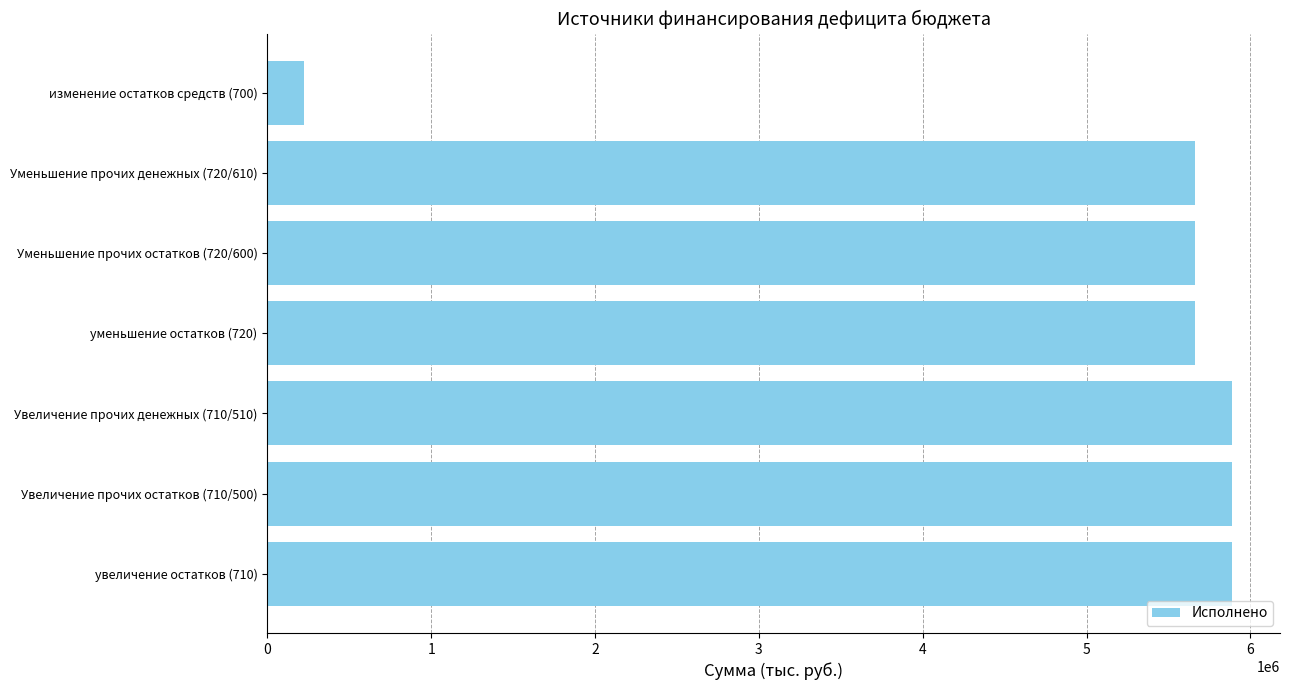

How many series are shown in this chart?

1